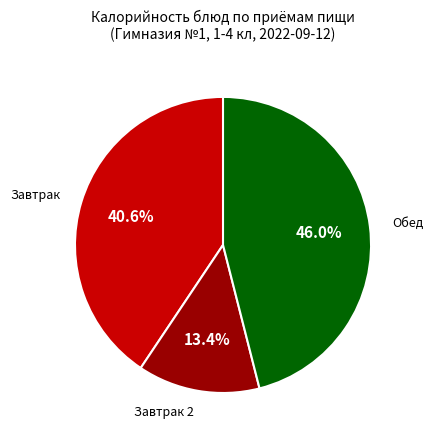

Does any single category account for the majority?

No